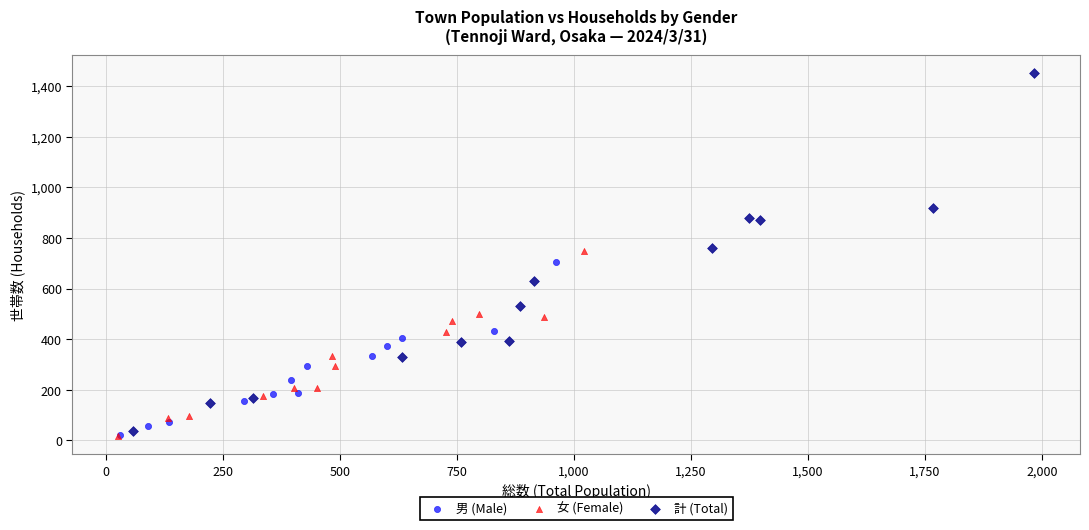

Which series has the widest spread of Y values?

計 (Total)